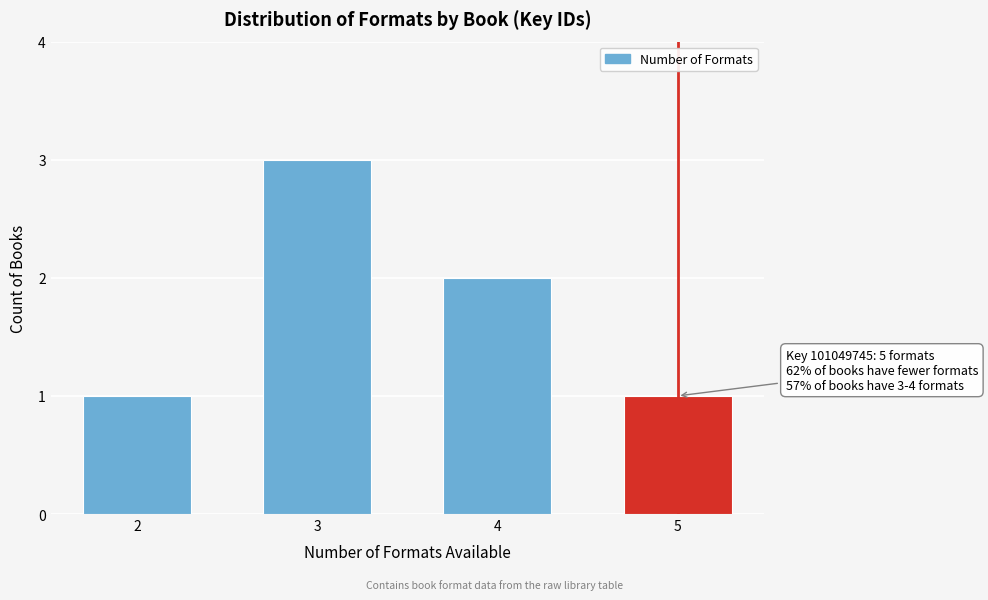

Reading left to right, list all the values displayed in this chart.

1	3	2	1